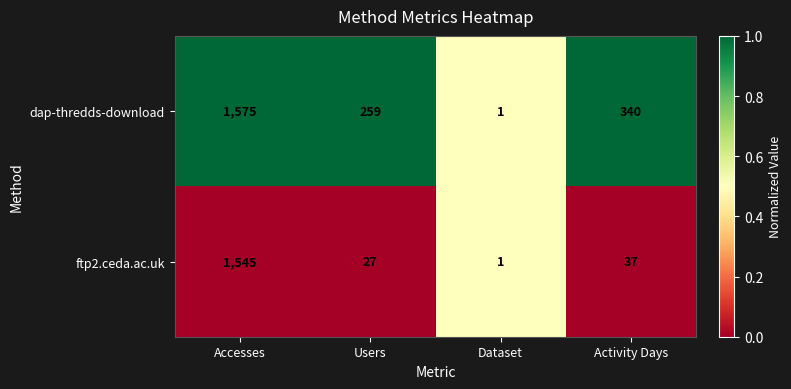

Which series changed the most between Dataset and Activity Days?

dap-thredds-download